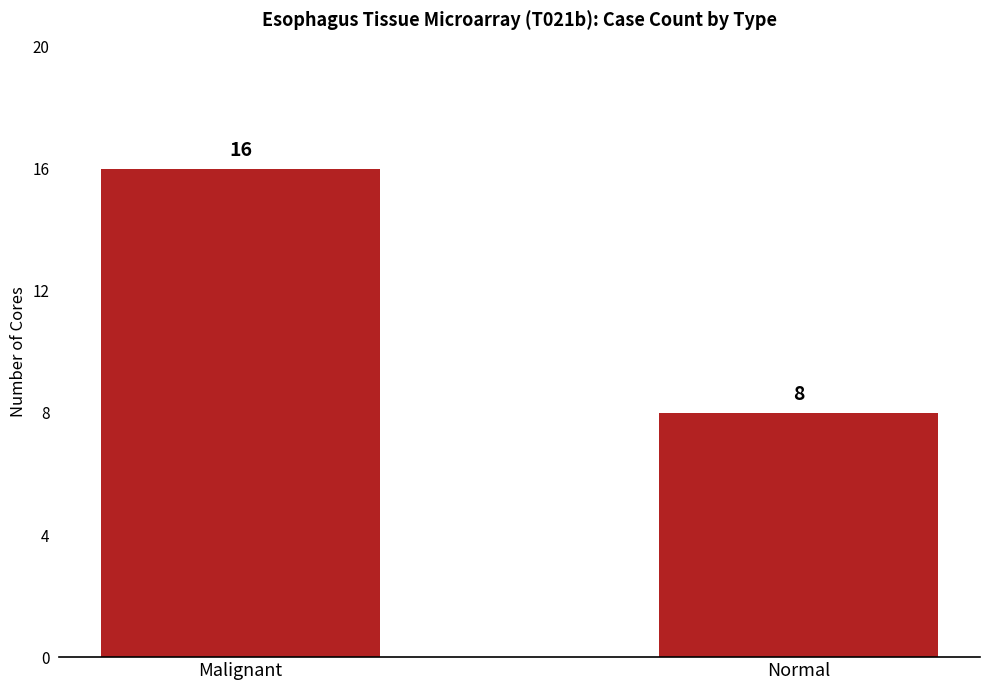

Approximately how many times larger is the value at Normal compared to Malignant?

0.5